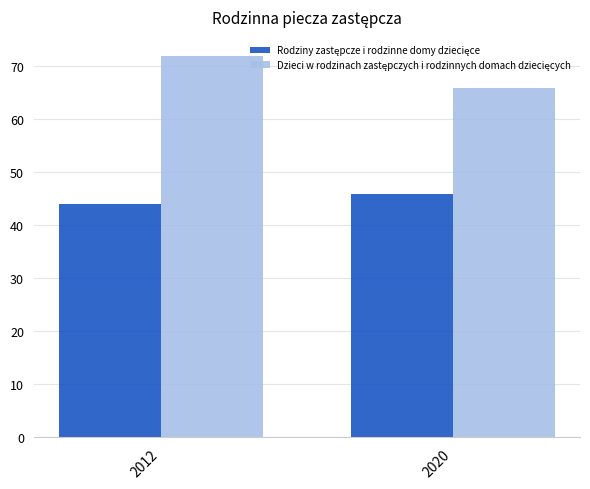

What is the total value across all series at 2020?

112